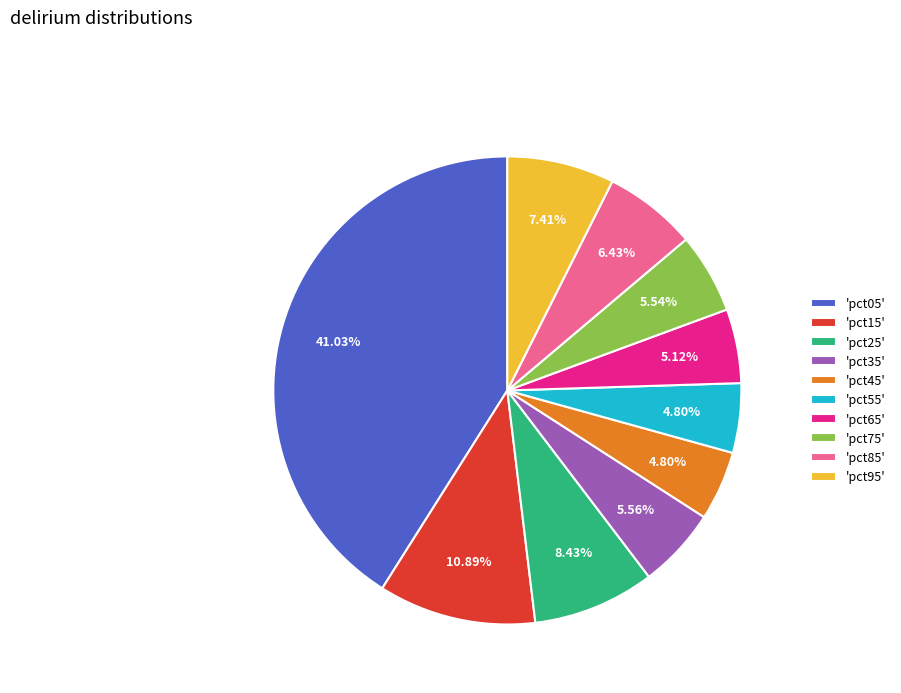

Does 'pct05' represent more than half of the total?

No